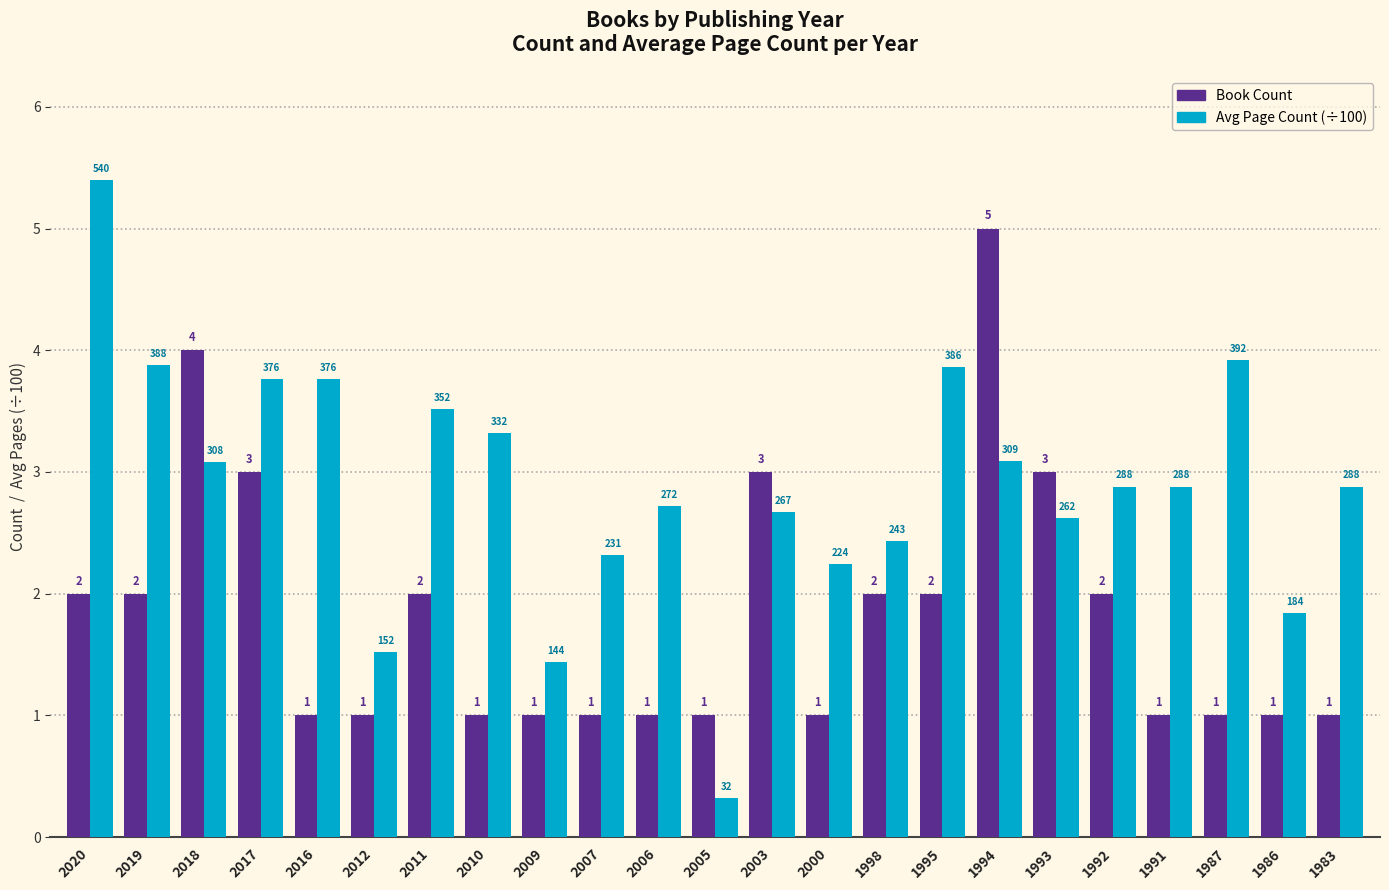

How many bars are there in total?

46